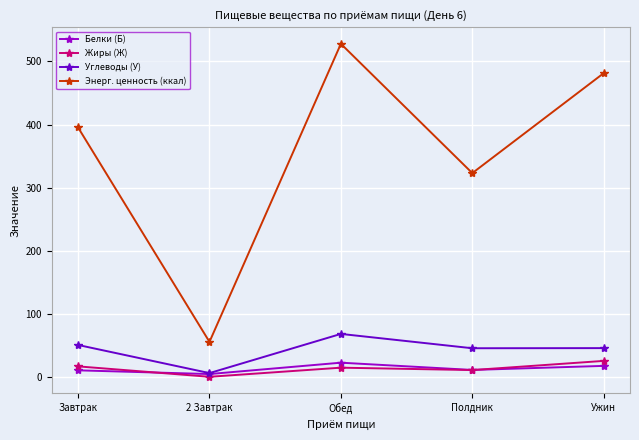

True or false: Углеводы (У) has a value of 68.1 at Обед.

True